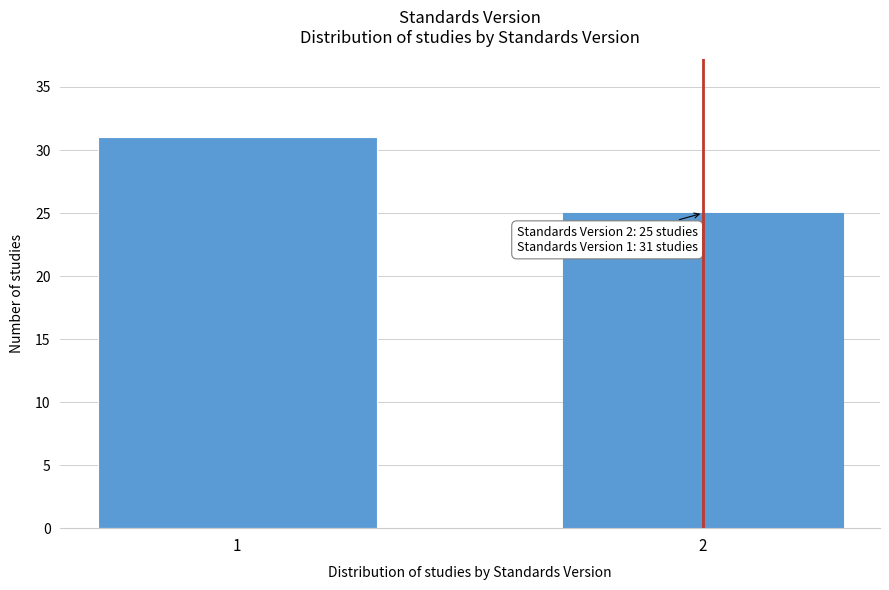

Reading right to left, what are all the values shown in this chart?

25	31